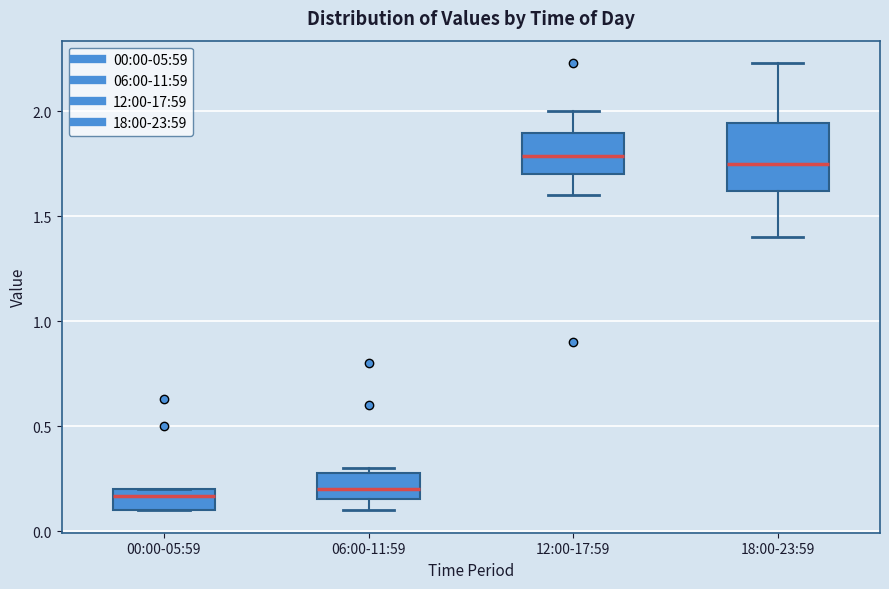

Where does the lower whisker of the box for 06:00-11:59 end on the y-axis? The values are not printed on the chart, so give them approximately, as read against the axis.

0.10